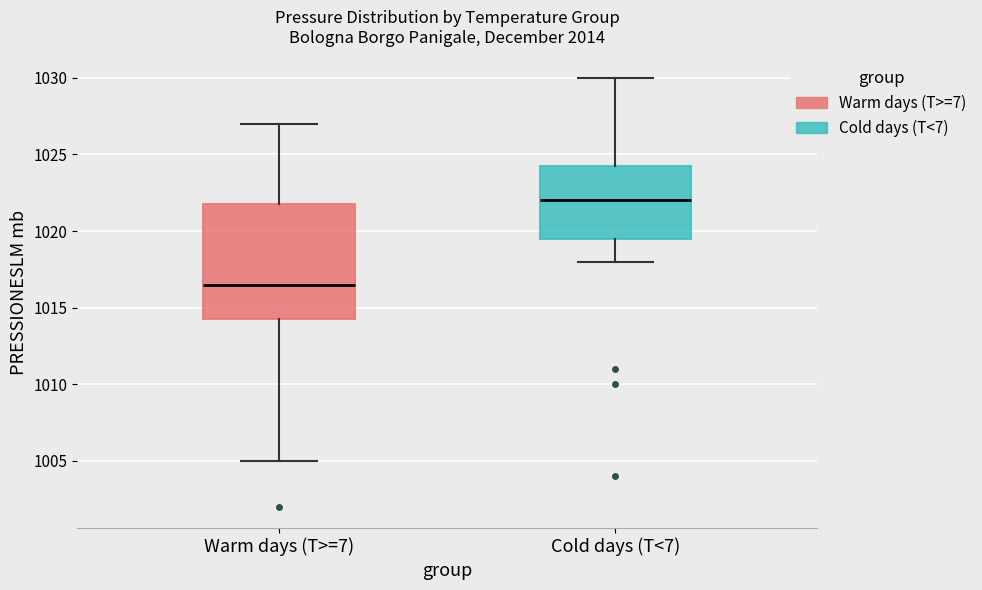

Where does the lower whisker of the box for Cold days (T<7) end on the y-axis? The values are not printed on the chart, so give them approximately, as read against the axis.

1018.0